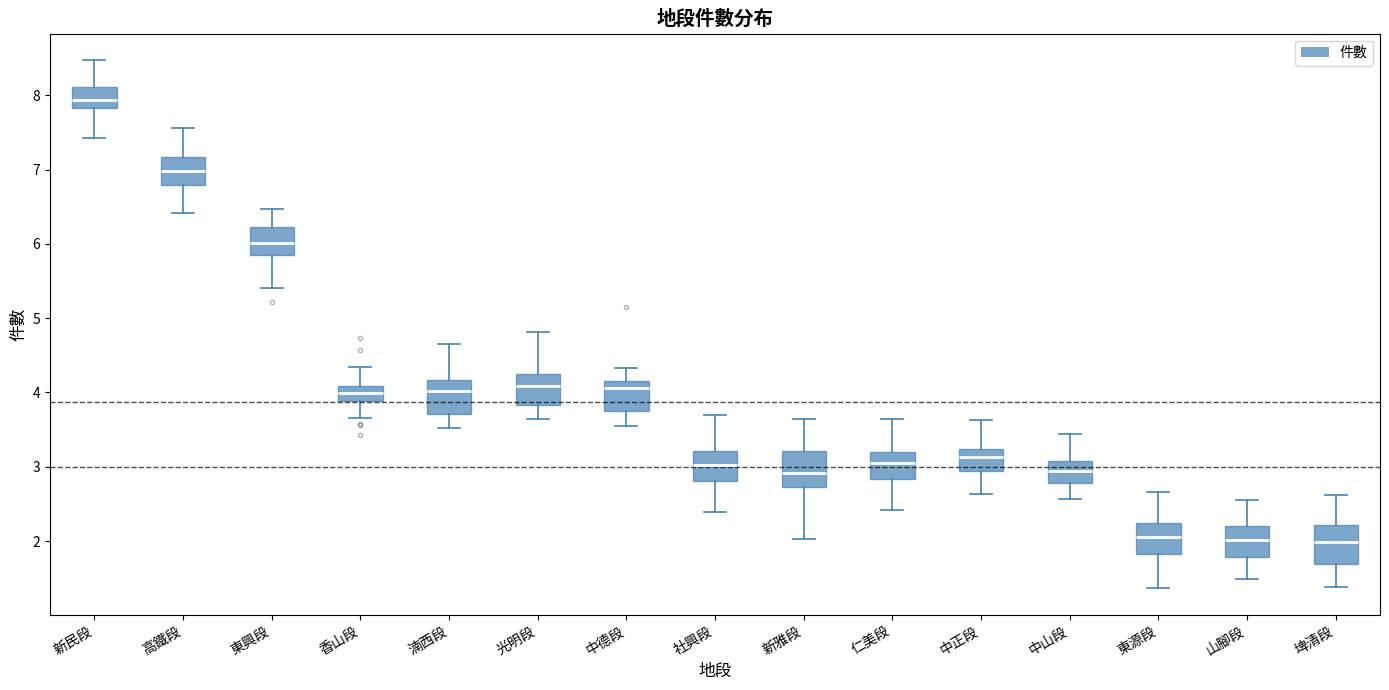

Where is the upper edge of the box for 仁美段 on the y-axis? The values are not printed on the chart, so give them approximately, as read against the axis.

3.2